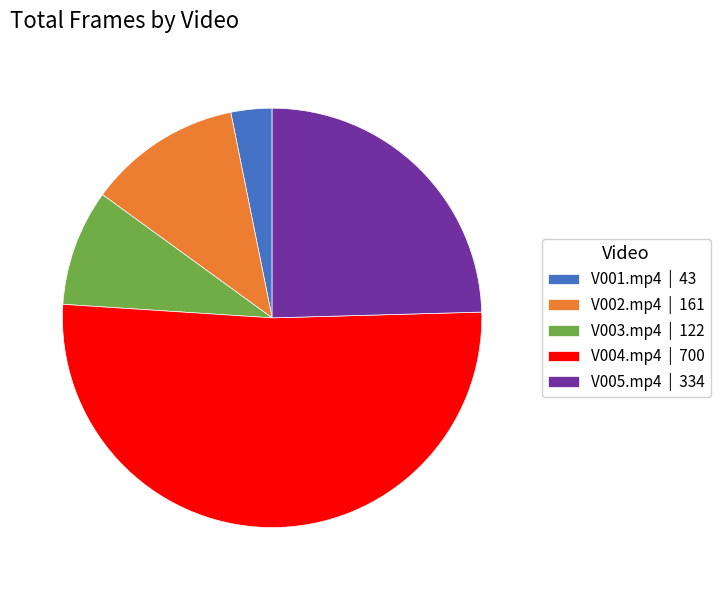

Is it true that V002.mp4 is 12% of the pie?

True